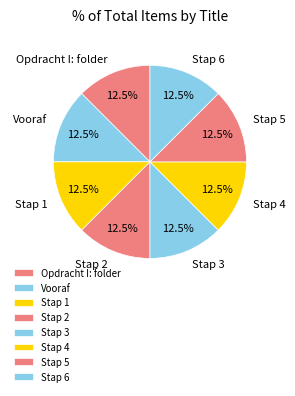

What is the total percentage of Stap 1 and Stap 6?

25.0%